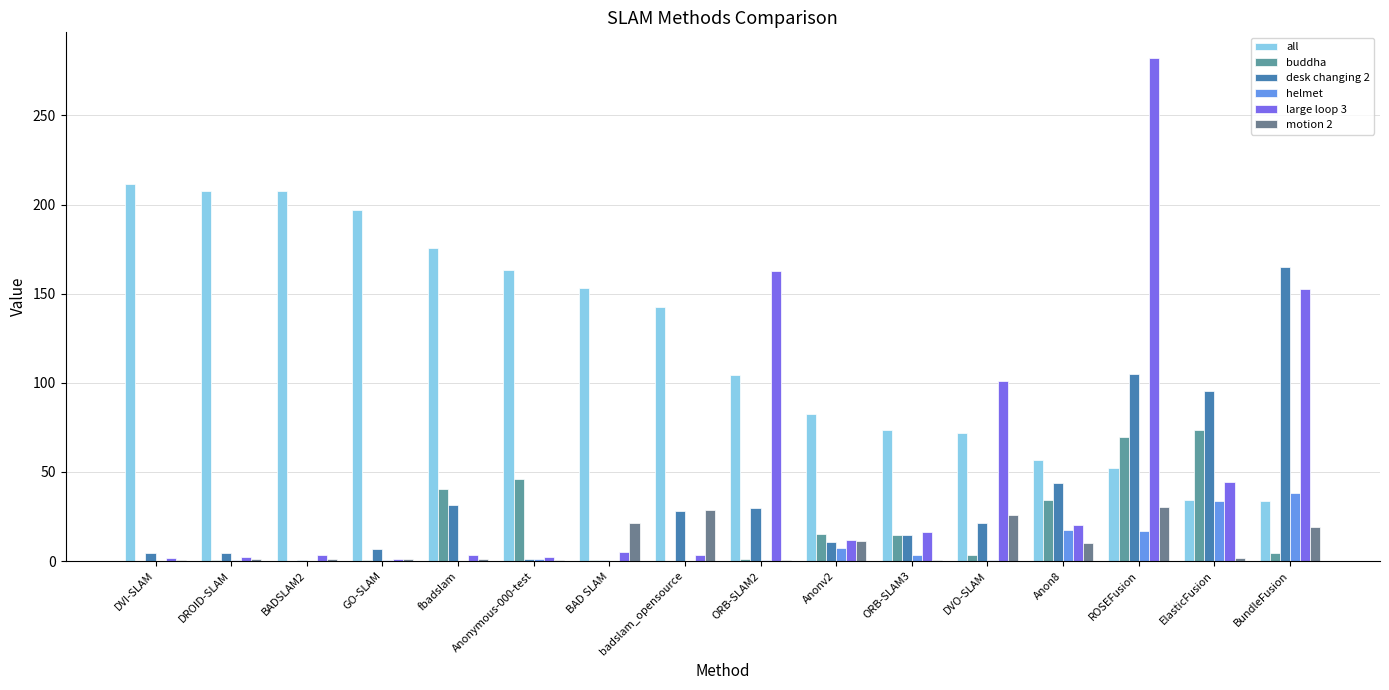

True or false: desk changing 2 has a value of 28.2 at badslam_opensource.

True